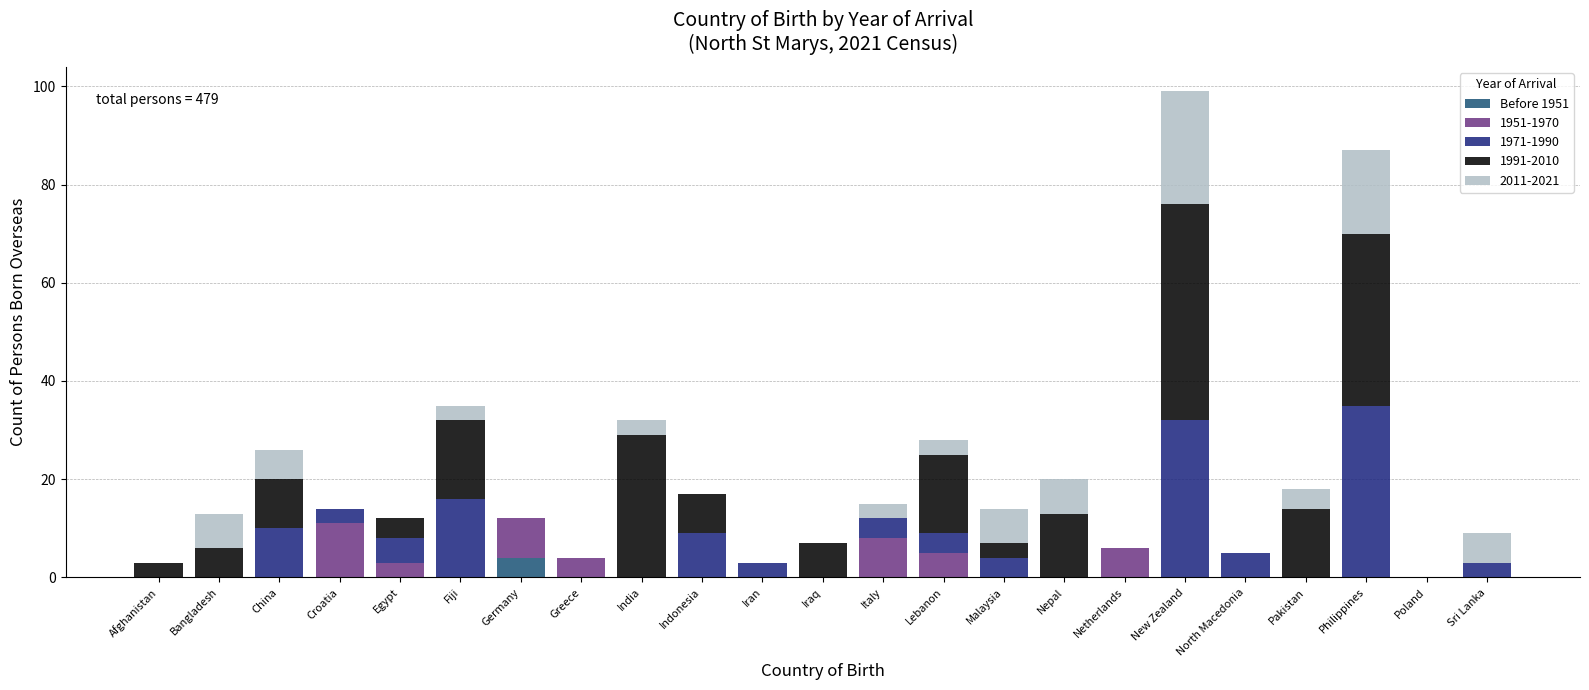

Does the chart contain stacked bars?

Yes